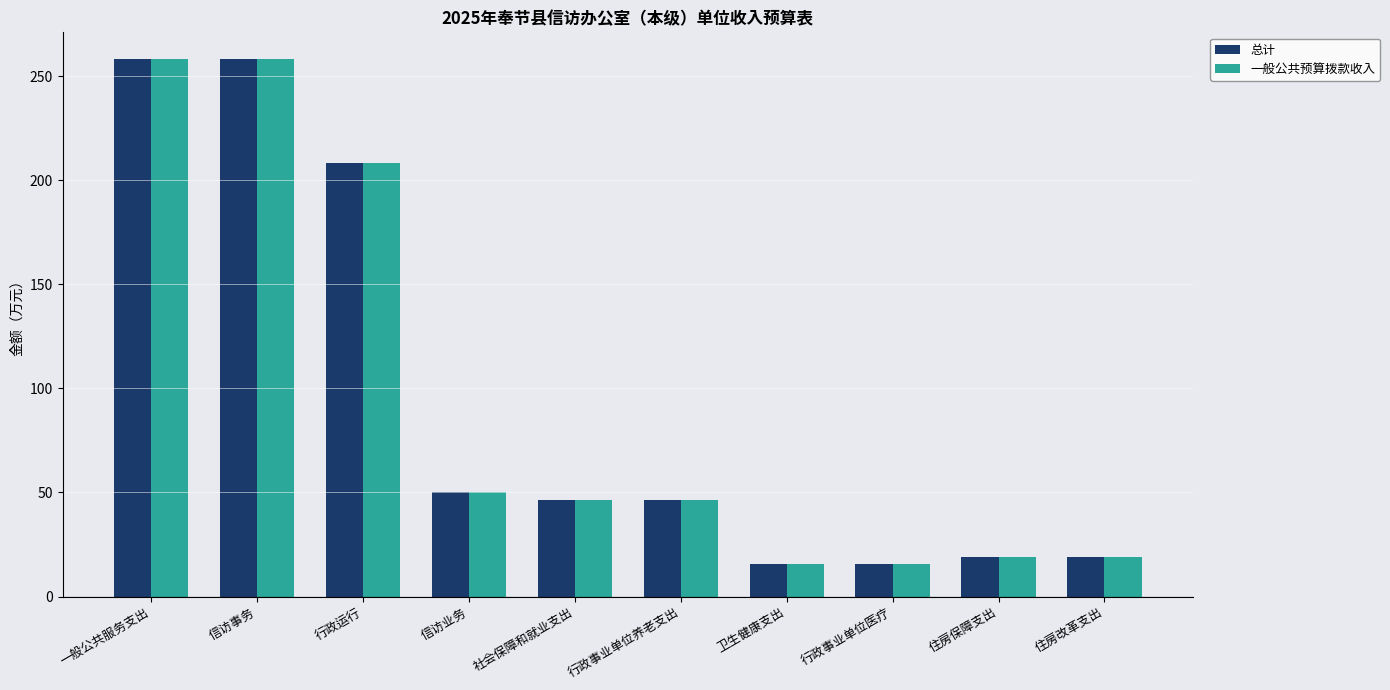

At which label is 总计 closest to 137?

行政运行